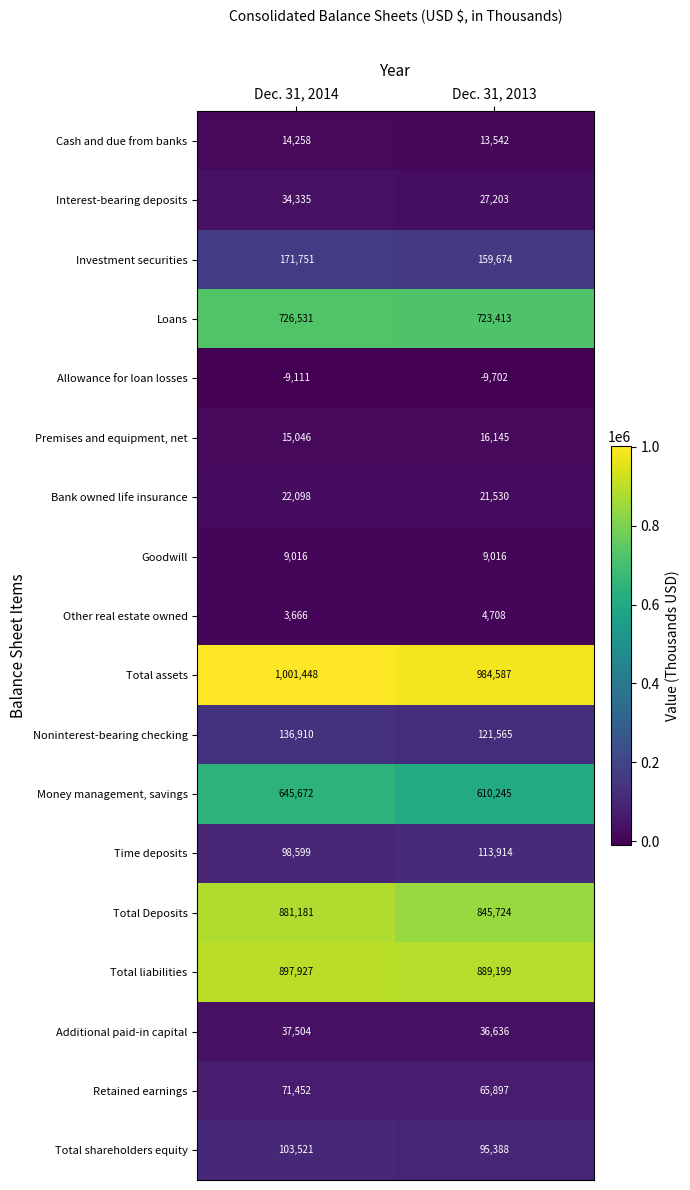

Rank the series by their maximum value, from lowest to highest.

Allowance for loan losses, Other real estate owned, Goodwill, Cash and due from banks, Premises and equipment, net, Bank owned life insurance, Interest-bearing deposits, Additional paid-in capital, Retained earnings, Total shareholders equity, Time deposits, Noninterest-bearing checking, Investment securities, Money management, savings, Loans, Total Deposits, Total liabilities, Total assets